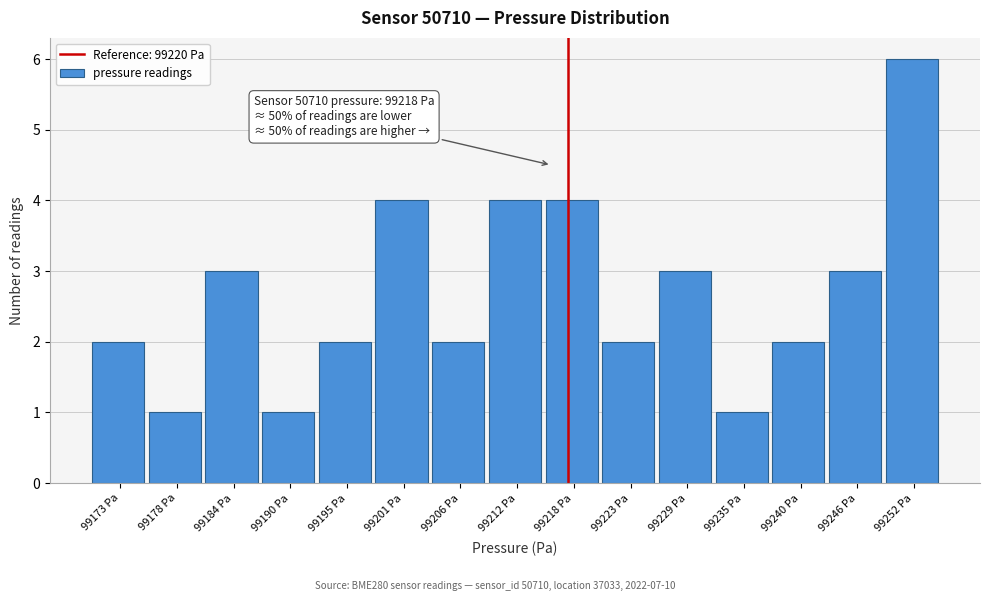

Reading left to right, extract all data points from this chart.

2	1	3	1	2	4	2	4	4	2	3	1	2	3	6